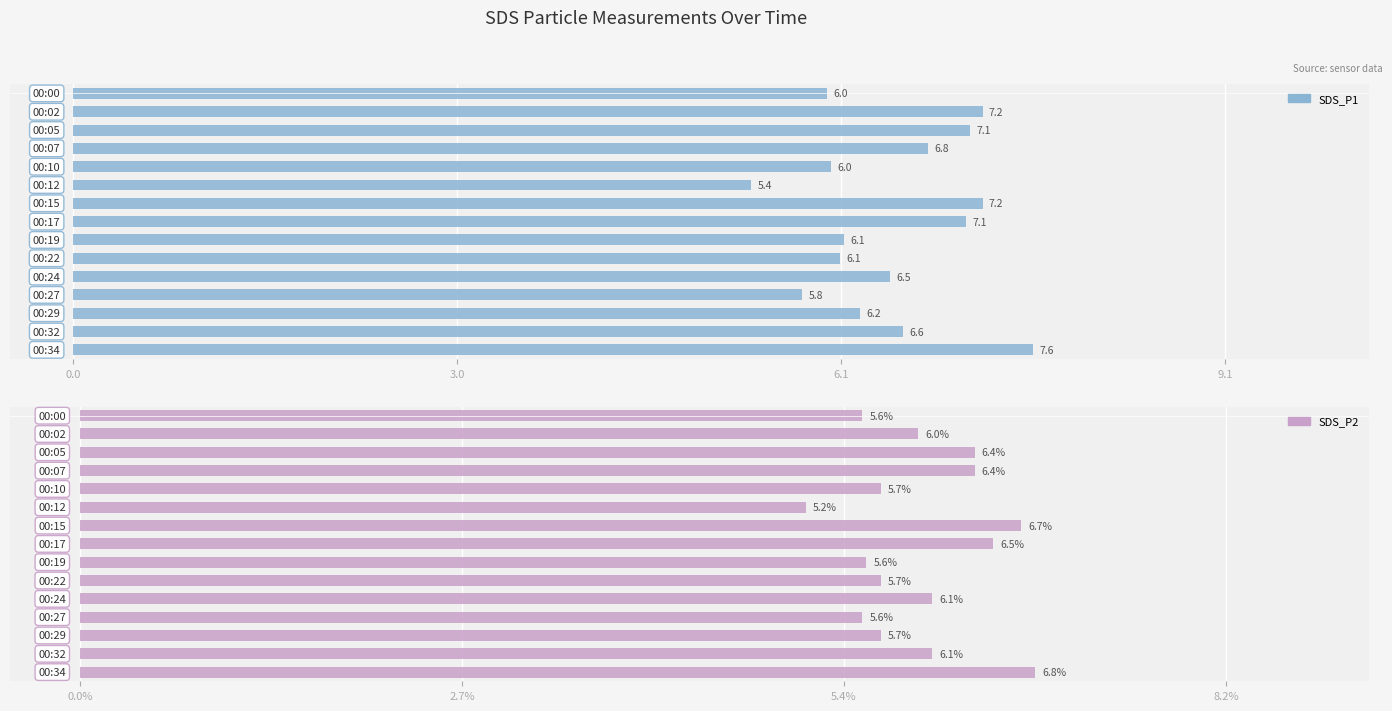

Are the bars grouped side by side (vs. stacked)?

Yes